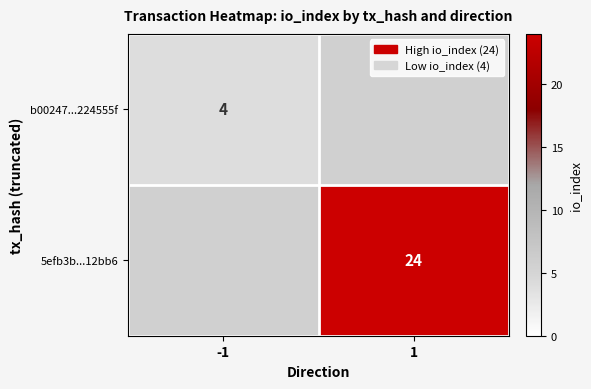

Is it true that b00247...224555f equals 4 at -1?

True